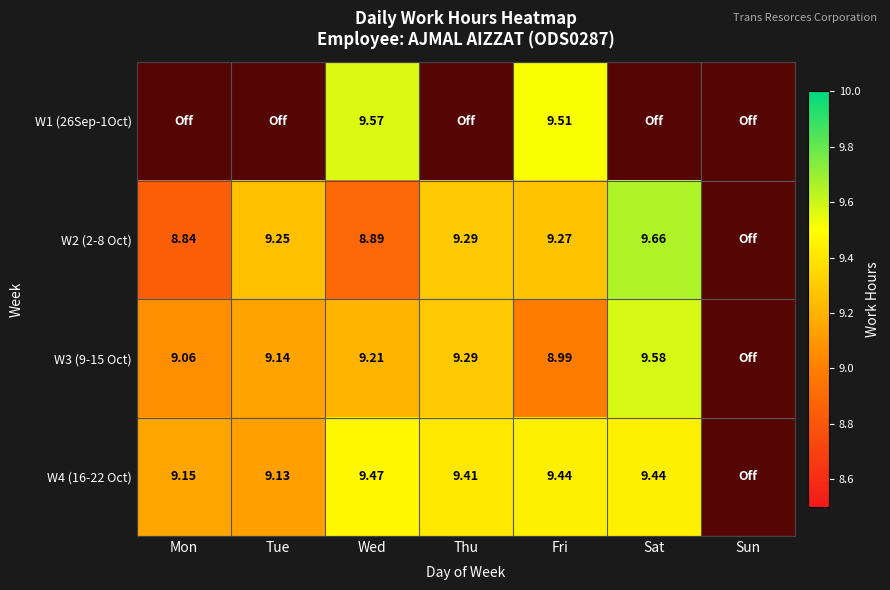

What is the highest value of the W2 (2-8 Oct) series?

9.7